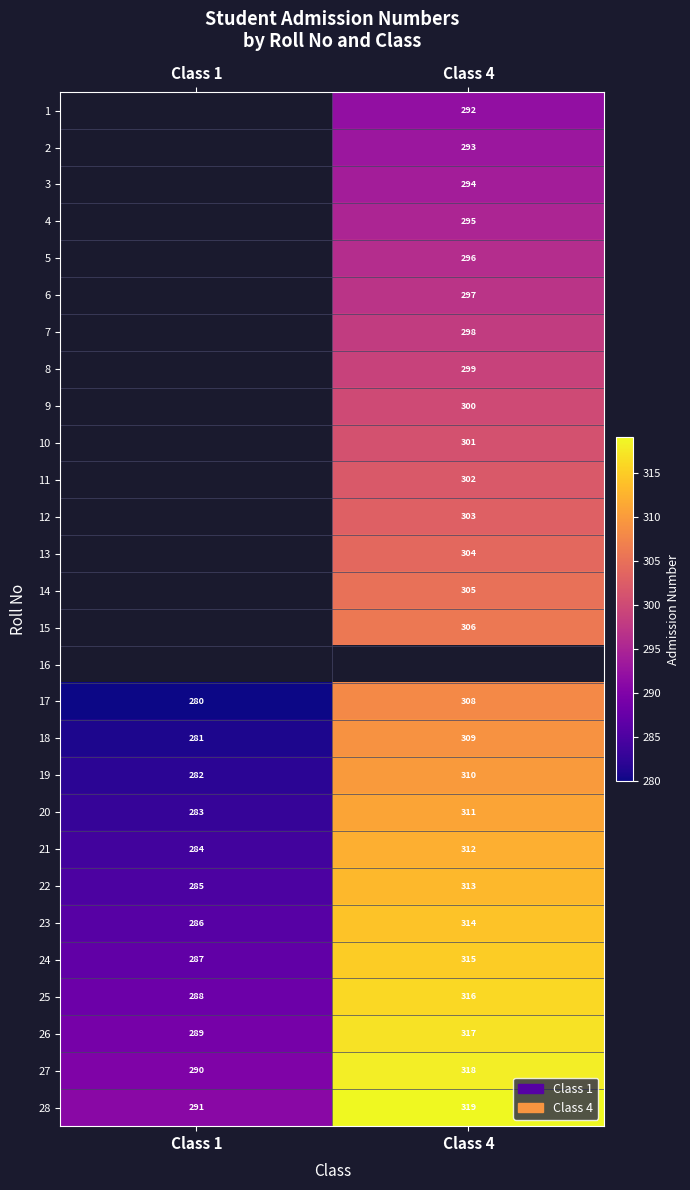

Rank the categories by 28 value from lowest to highest.

Class 1, Class 4